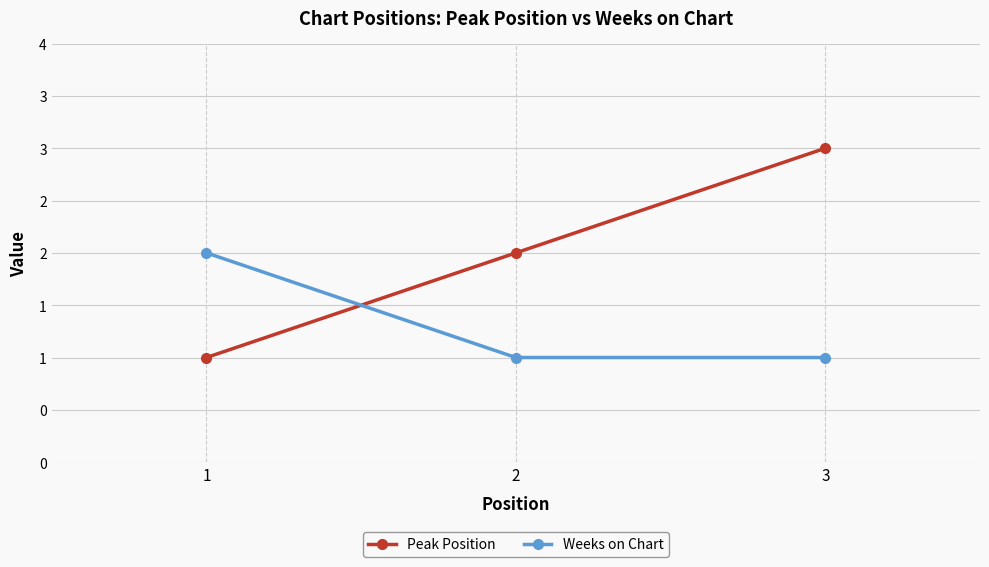

Is the value of Peak Position at 1 greater than the value of Weeks on Chart at 3?

No